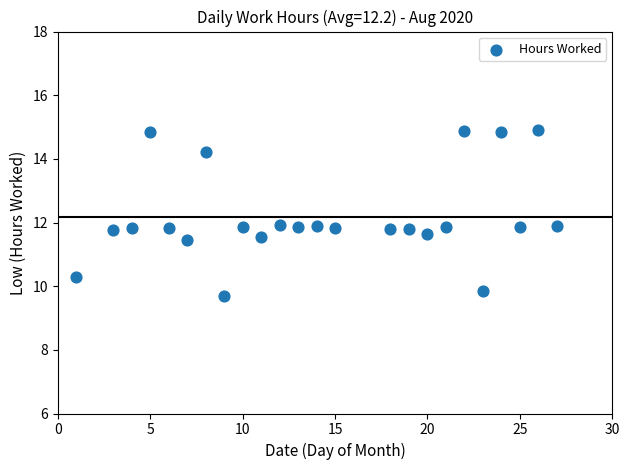

What is the range of Y values (max minus min)?

5.2